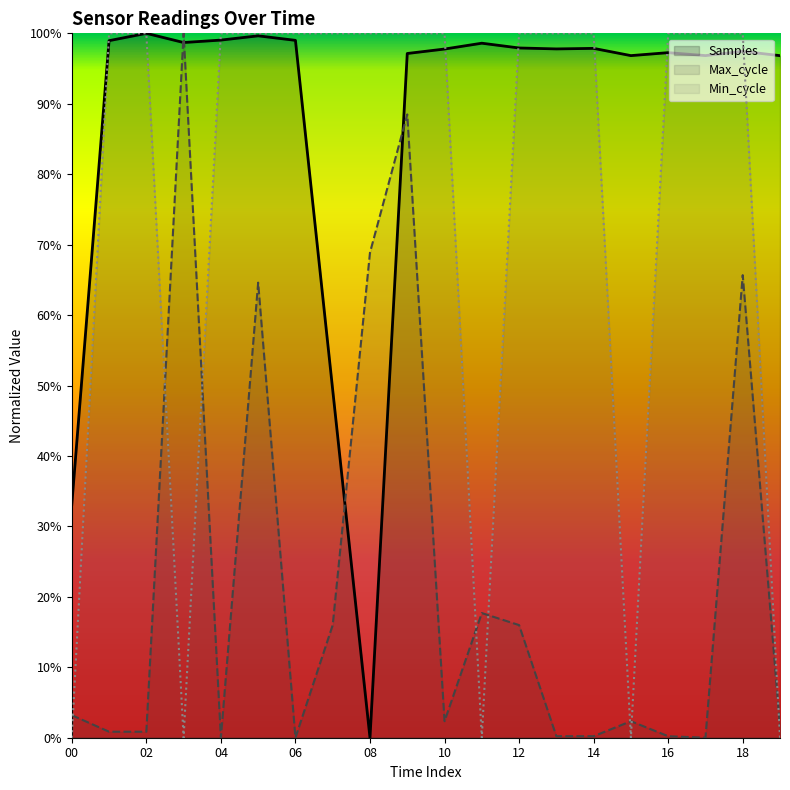

True or false: Min_cycle and Max_cycle cross at least once.

True